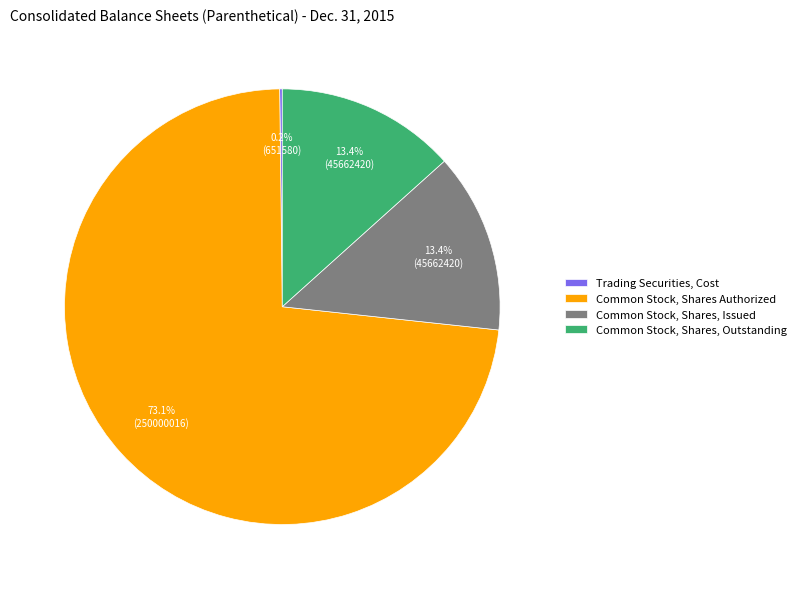

What is the ratio of the value at Common Stock, Shares, Issued to the value at Common Stock, Shares, Outstanding?

1.0